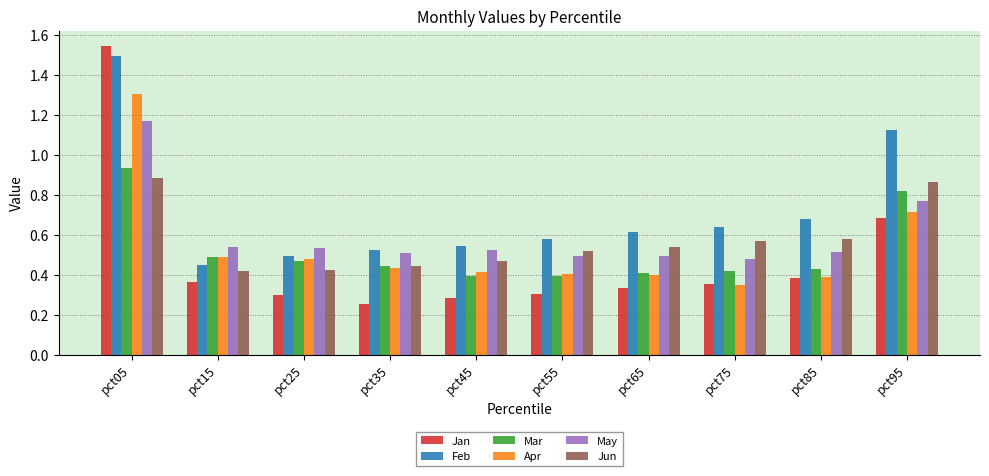

Between pct05 and pct85, which series saw the biggest shift?

Jan